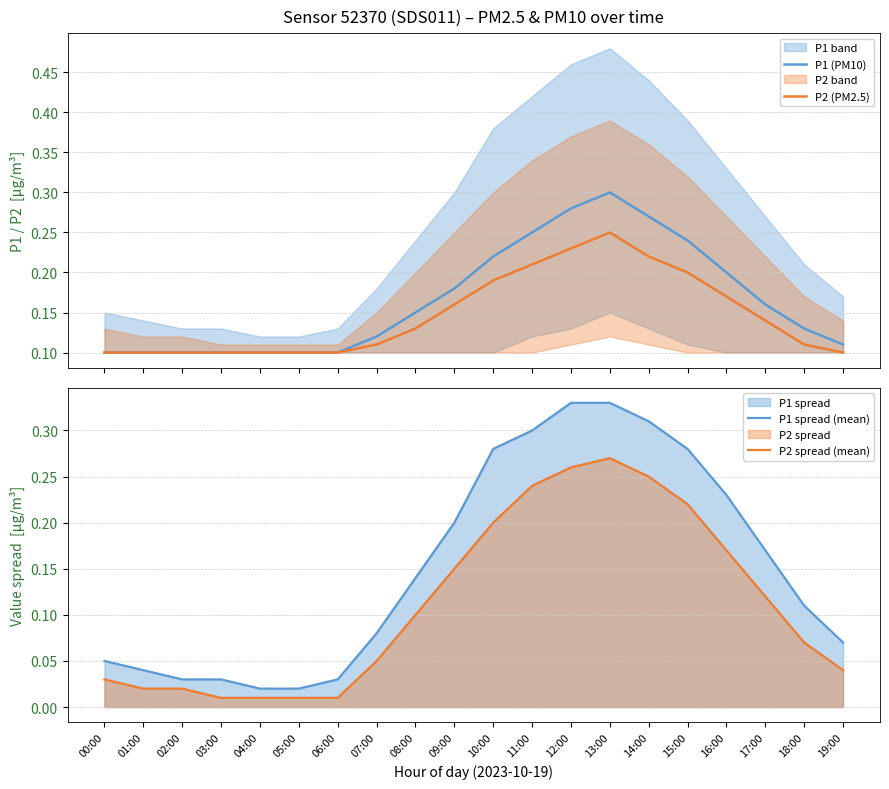

Count the P1 (PM10) values in the range 0 to 1.

20